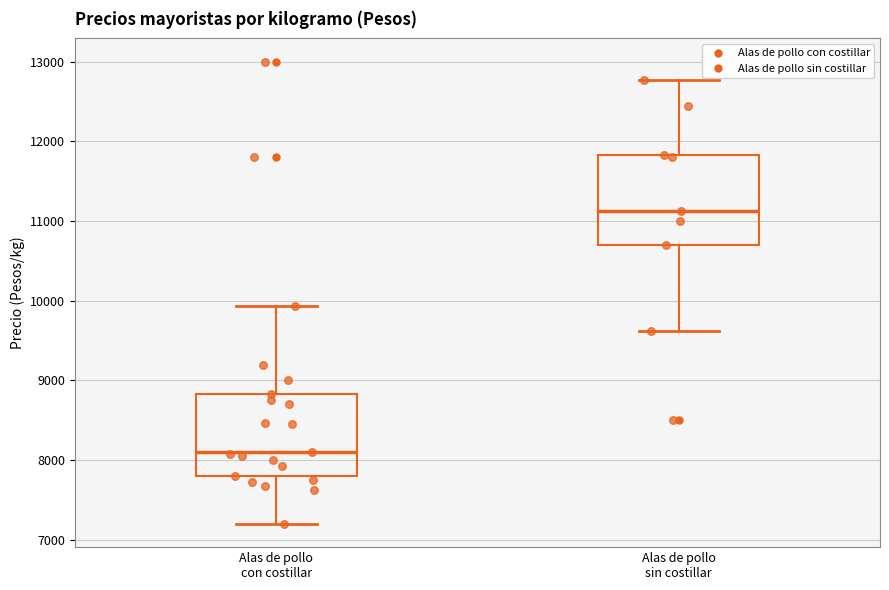

Reading left to right, transcribe this box plot: for each box, give where its median line is, the range the box spans, and where its two whiskers end, as read against the y-axis. The values are not printed on the chart, so give them approximately, as read against the axis.

Alas de pollo con costillar: median 8100, box 7800 to 8800, whiskers 7200 to 9900
Alas de pollo sin costillar: median 11100, box 10700 to 11800, whiskers 9600 to 12800